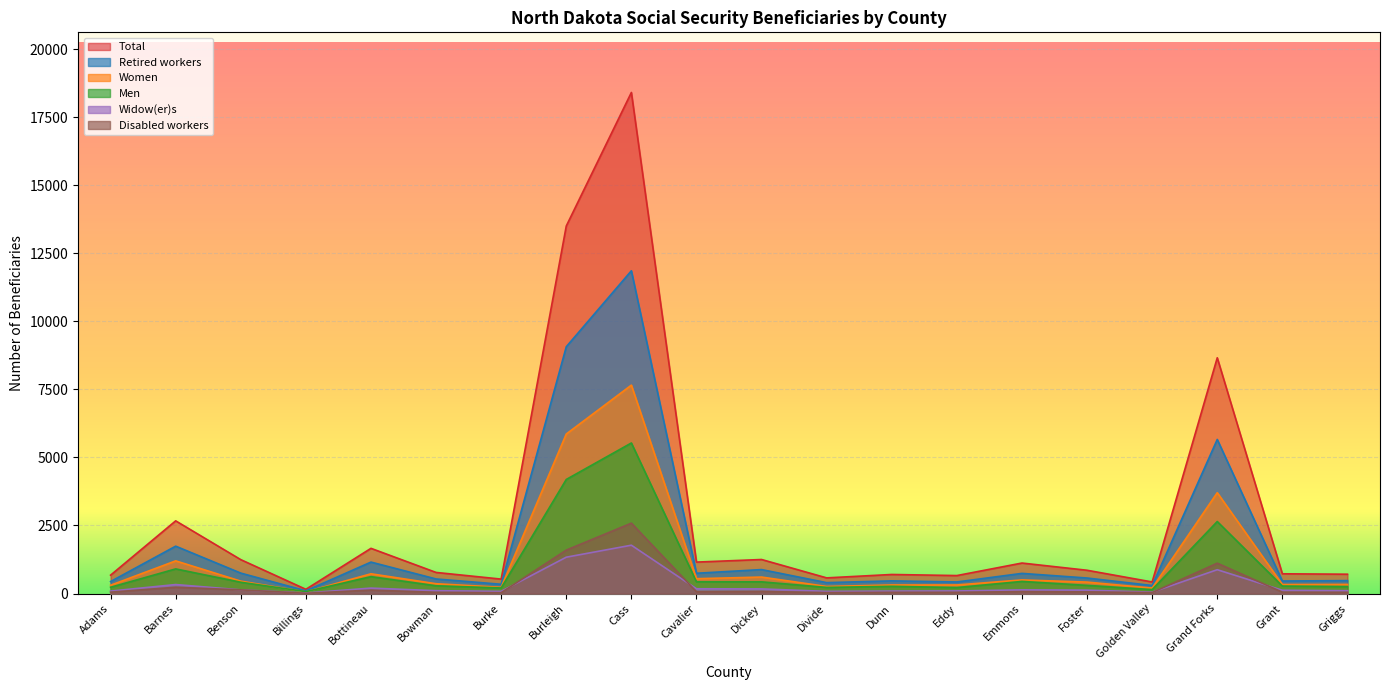

True or false: Retired workers and Women cross at least once.

False